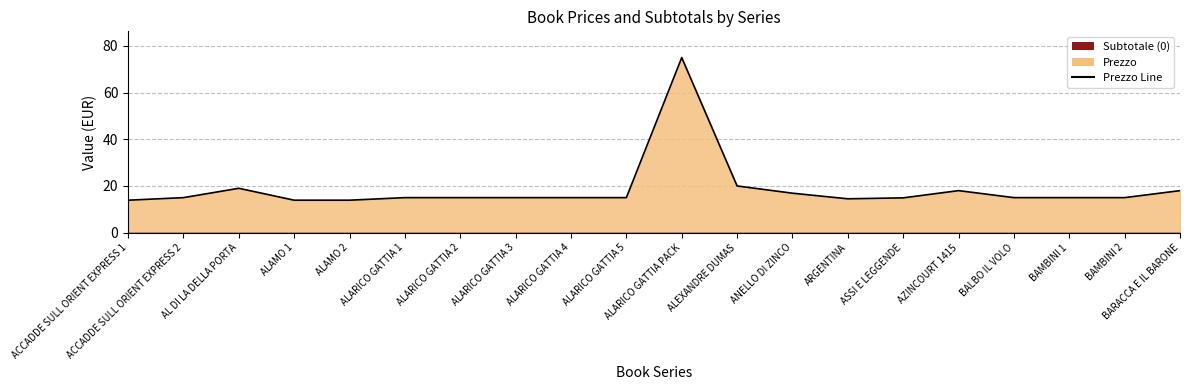

Reading left to right, extract all data points from this chart.

13.9	15.0	19.0	13.9	13.9	15.0	15.0	15.0	15.0	15.0	75.0	20.0	16.9	14.5	14.9	18.0	15.0	15.0	15.0	18.0